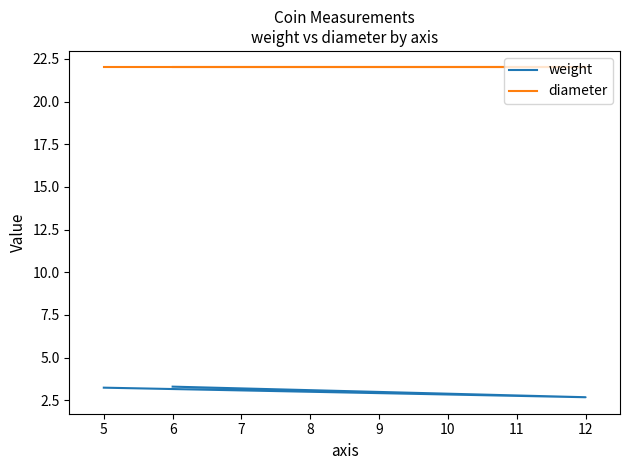

What is the total value across all series at 6?

25.3